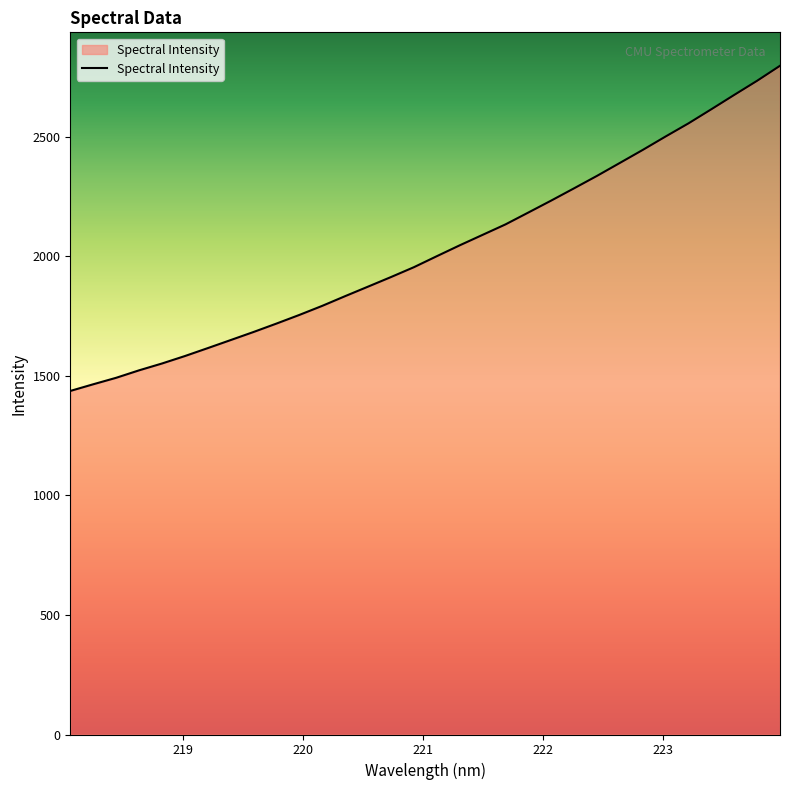

What is the greatest value displayed?

2797.1